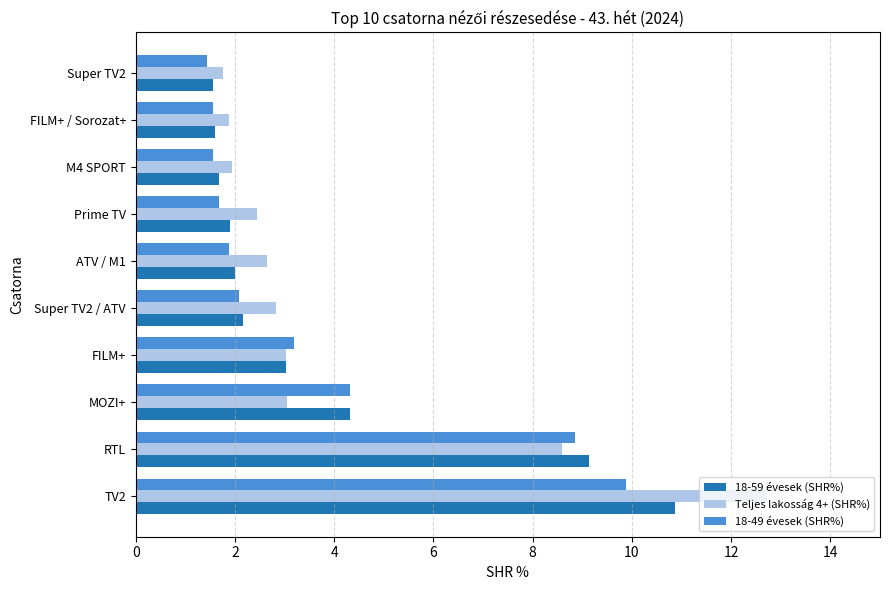

At which label is 18-49 évesek (SHR%) closest to 5?

MOZI+